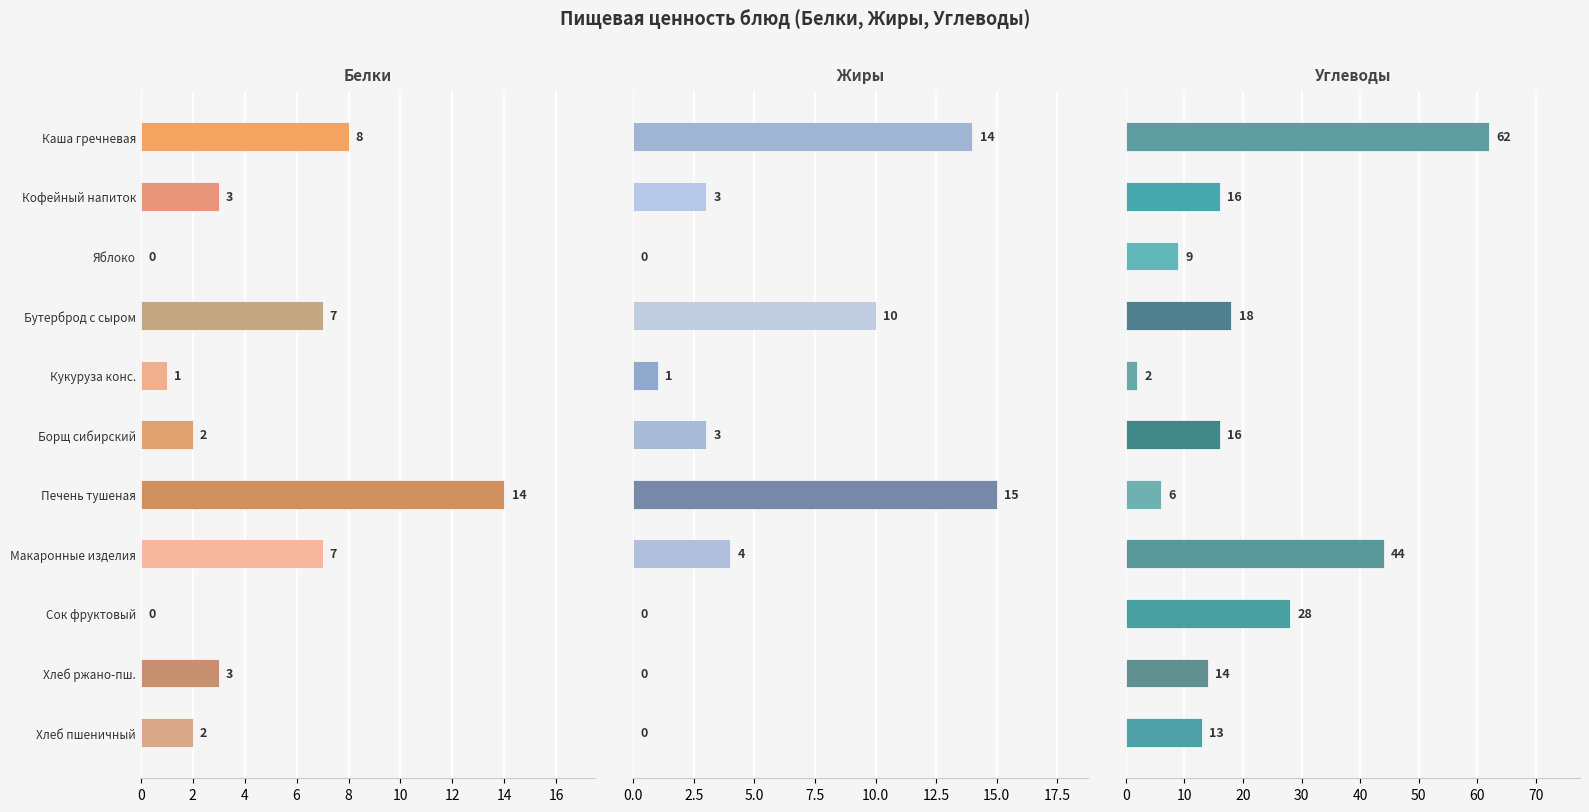

How many bars are there in each group?

3